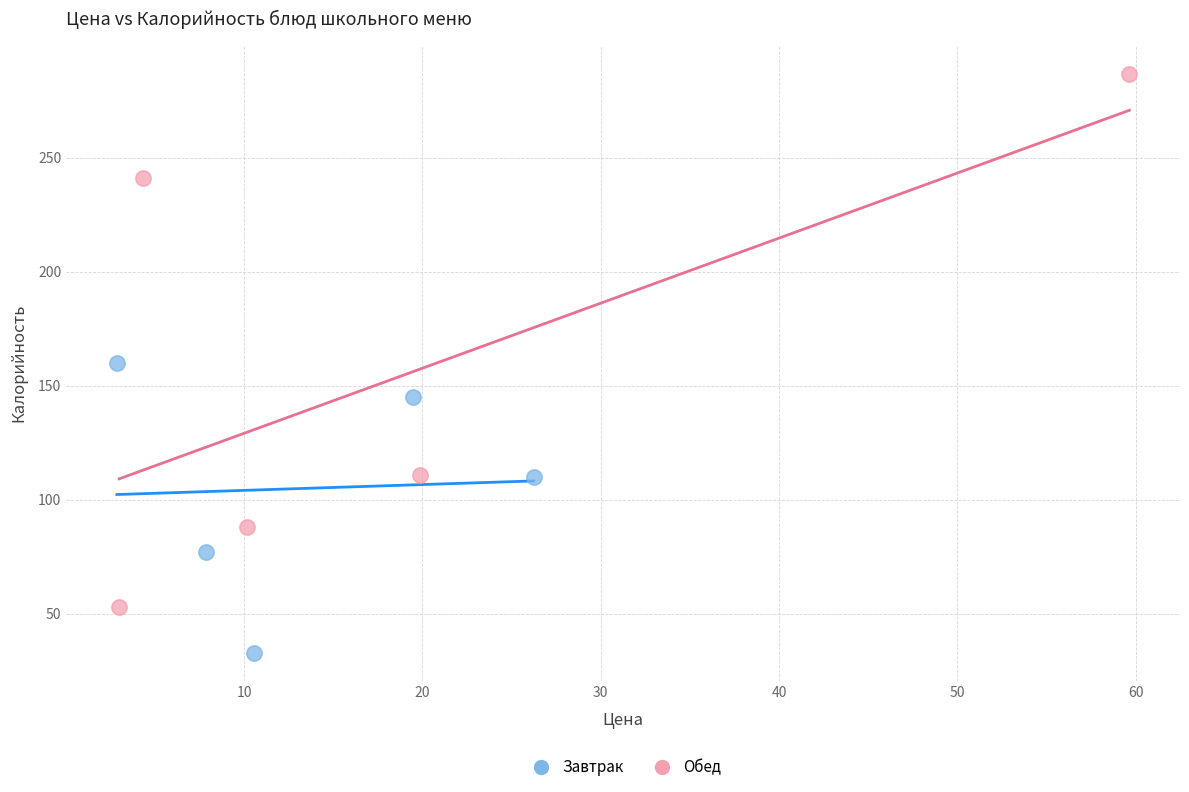

Which series has the largest Y range (max minus min)?

Обед